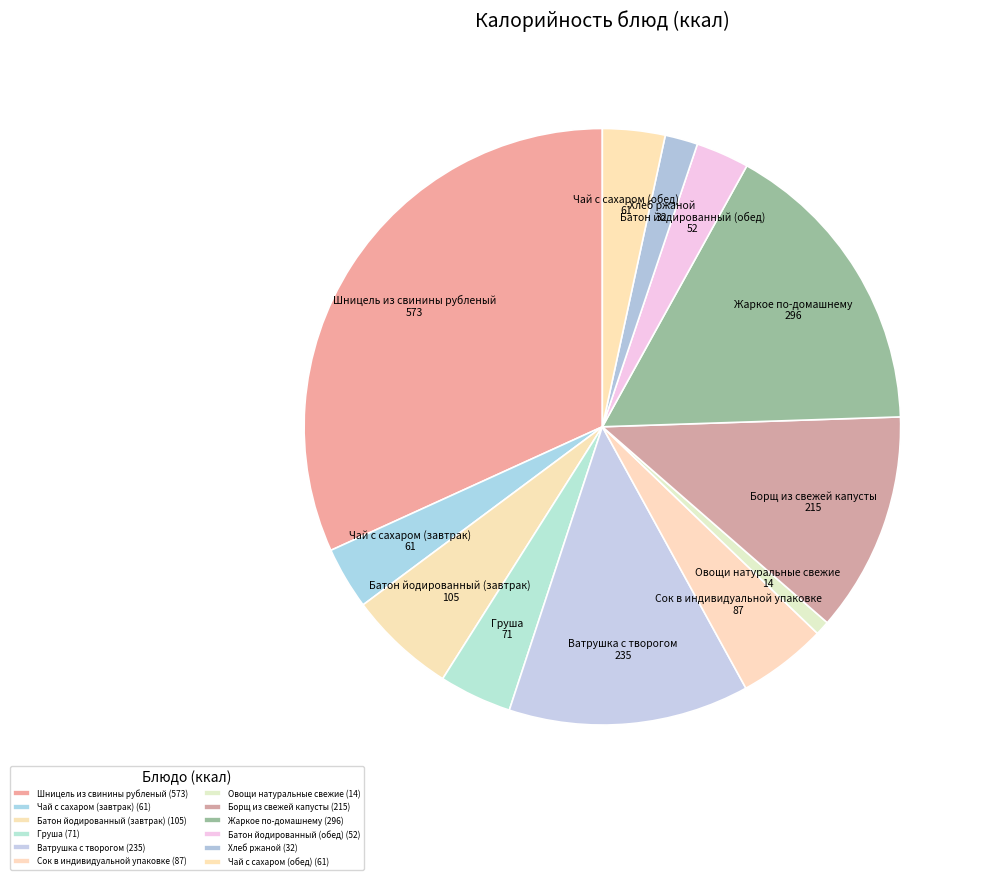

To the nearest percent, what is the difference between the Чай с сахаром (завтрак) and Сок в индивидуальной упаковке slice percentages?

1%